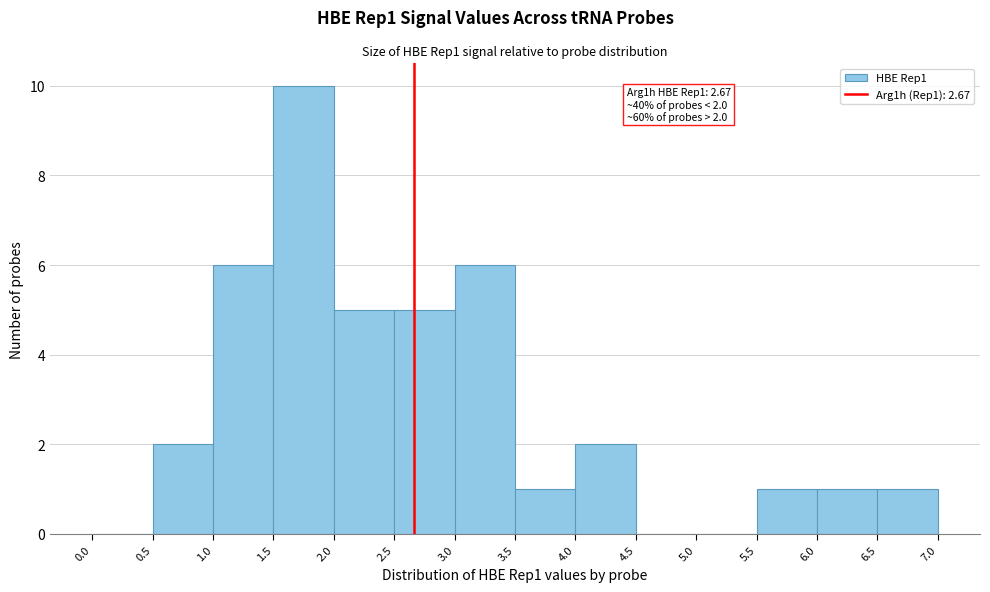

Over which range of the x-axis is the bar tallest?

1.5 to 2.0